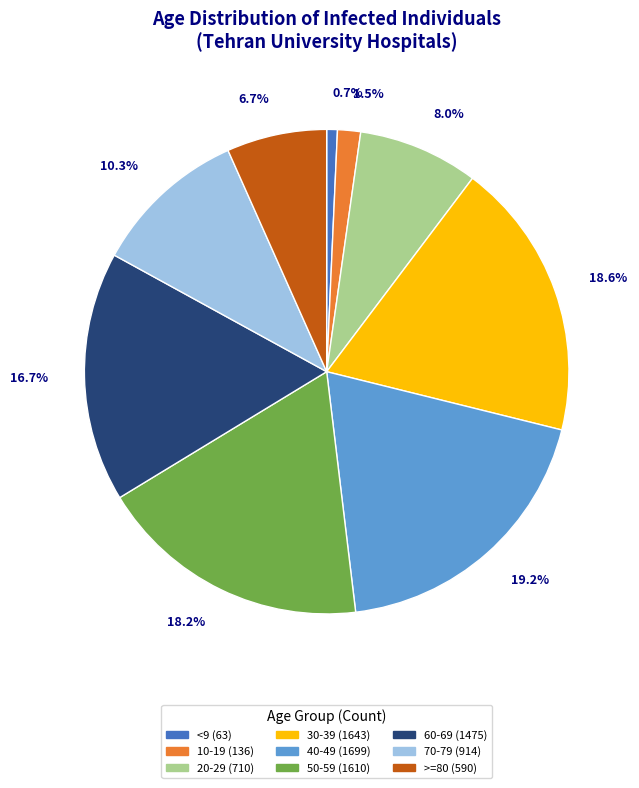

What is the ratio of the value at 30-39 to the value at 40-49?

1.0